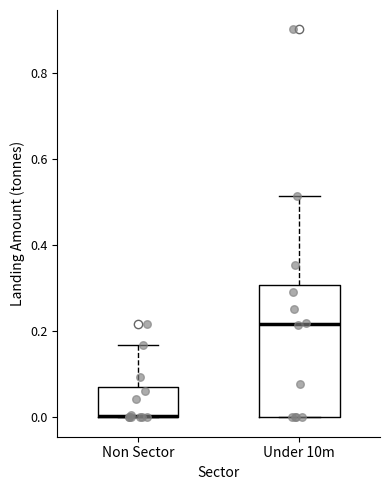

Reading left to right, read every box against the y-axis: the position of its median line, the range the box covers, and the ends of its whiskers. The values are not printed on the chart, so give them approximately, as read against the axis.

Non Sector: median 0.00 (drawn on the box's lower edge), box 0.00 to 0.06, whiskers 0.00 to 0.16
Under 10m: median 0.22, box 0.00 to 0.30, whiskers 0.00 to 0.52